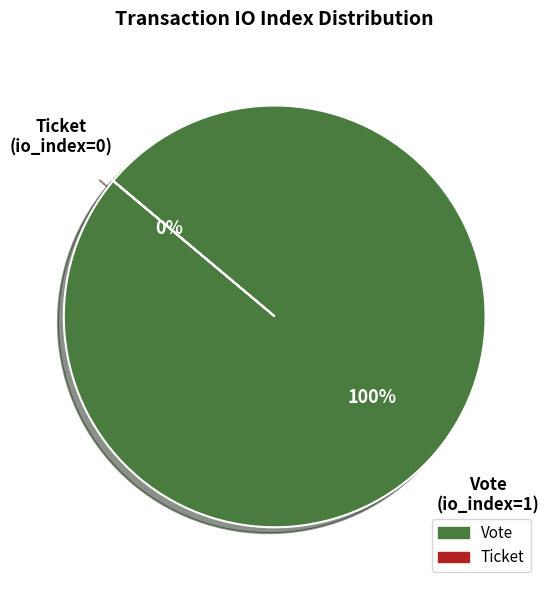

What is the smallest slice in the pie chart?

Ticket